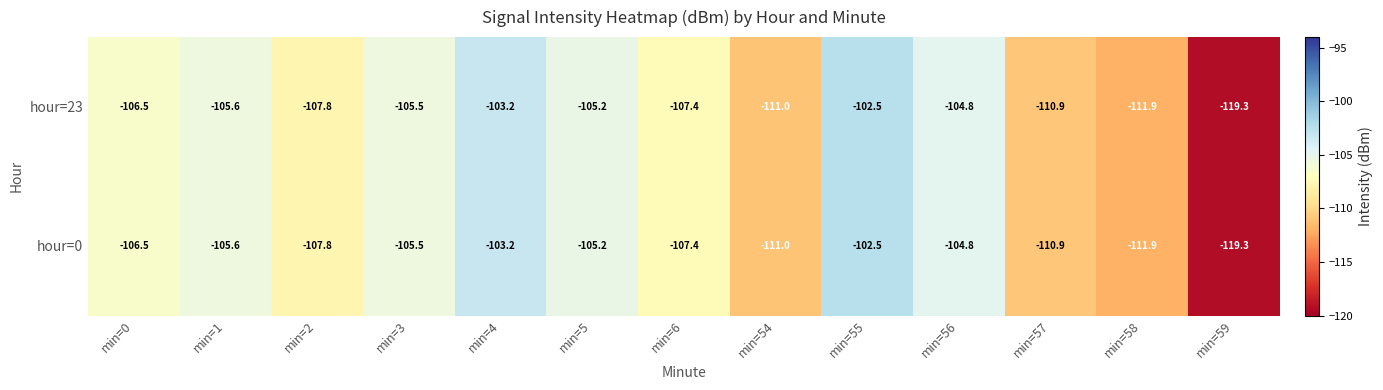

What is the average value of the hour=23 series?

-107.8